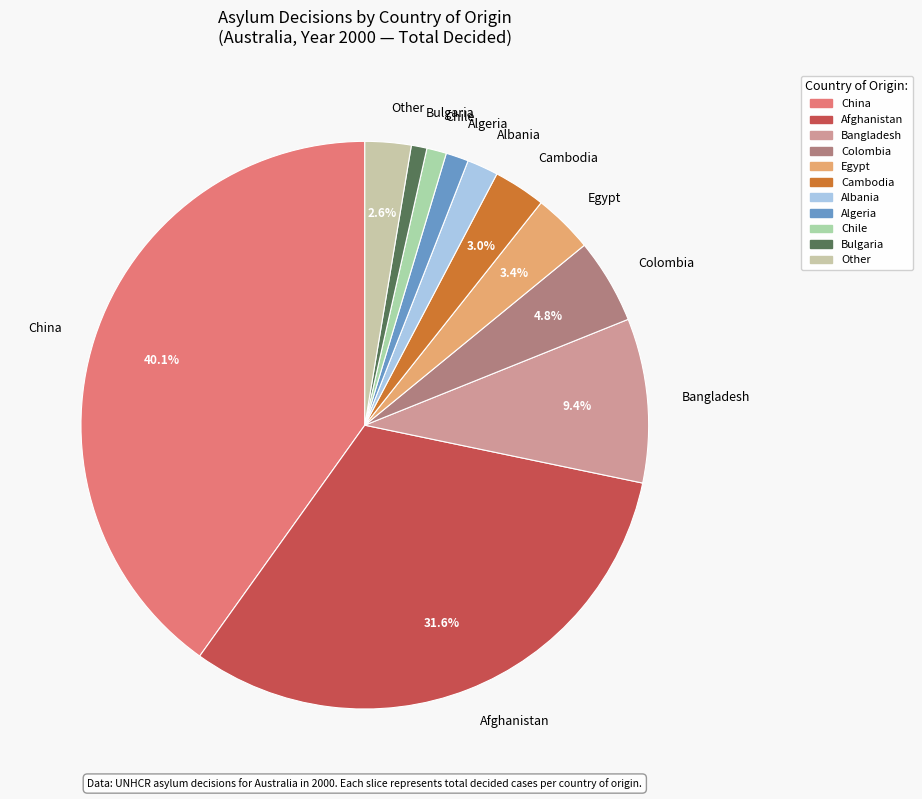

Is there any slice that represents more than half of the pie?

No